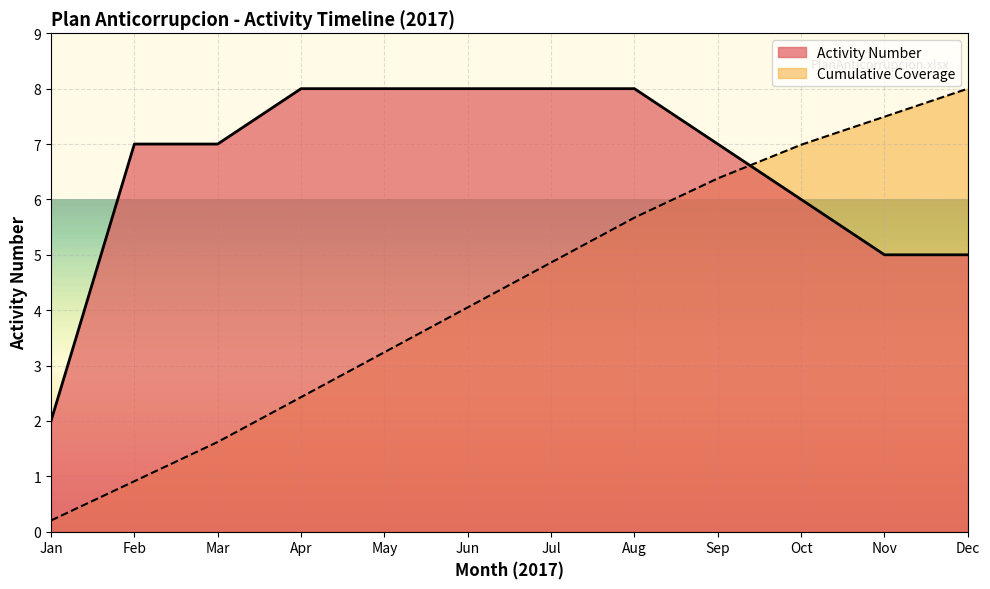

How many lines are shown in the chart?

2